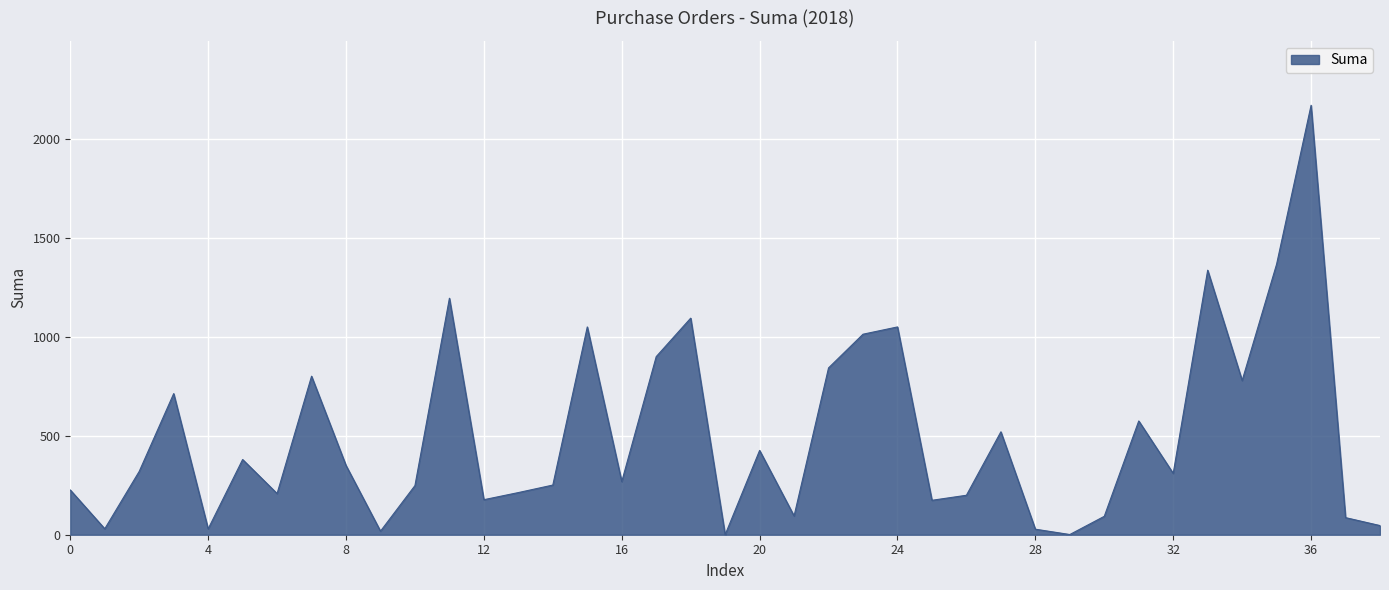

What is the difference between the maximum and minimum values?

2170.0